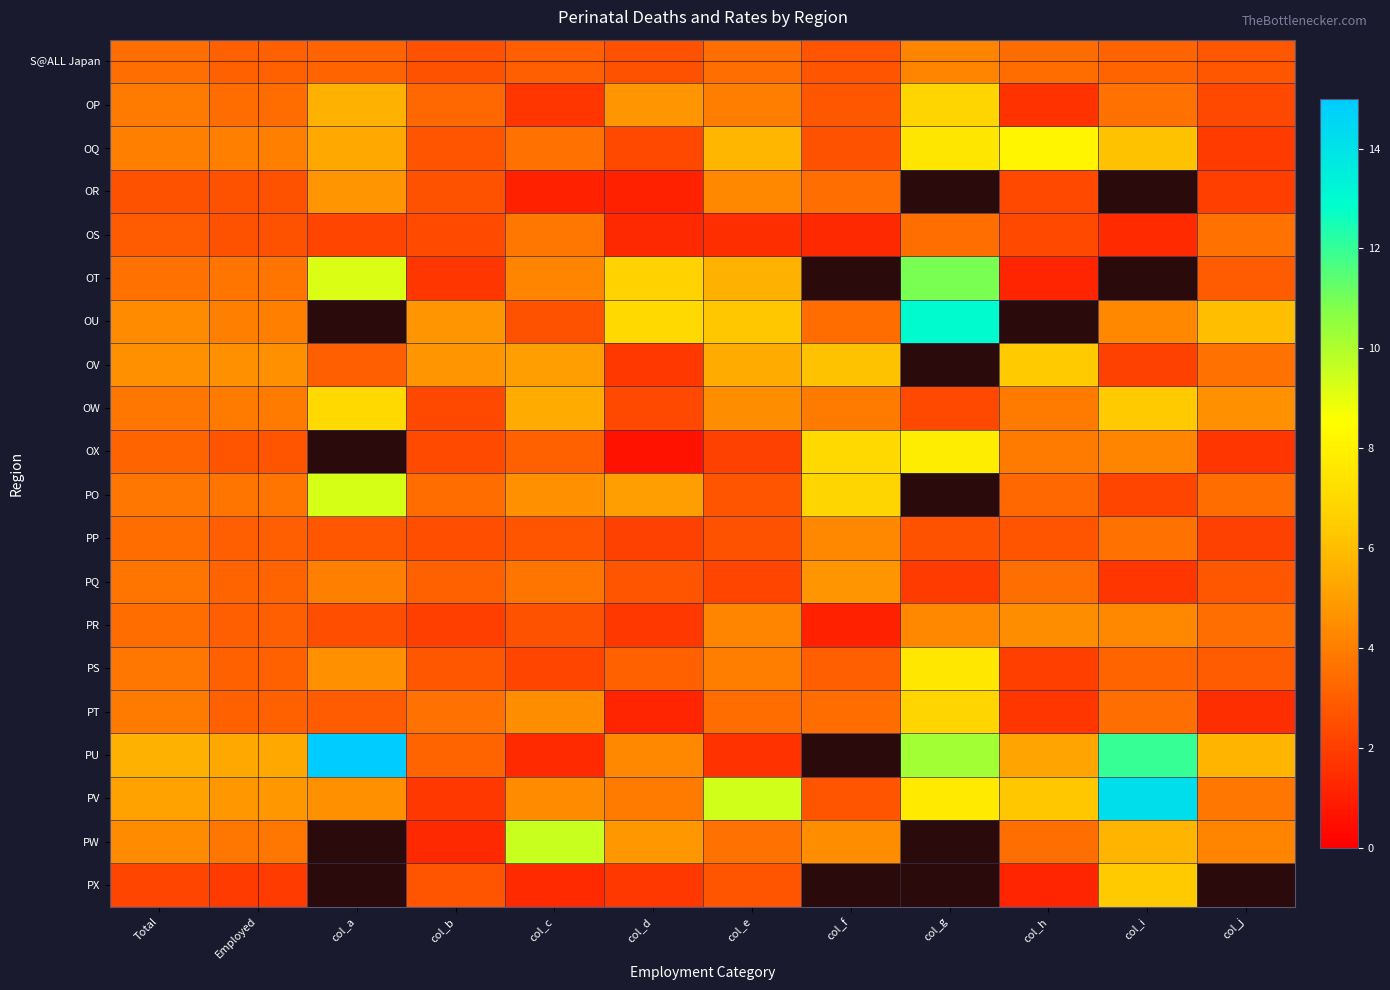

Is it true that PV equals 1.3 at col_j?

False